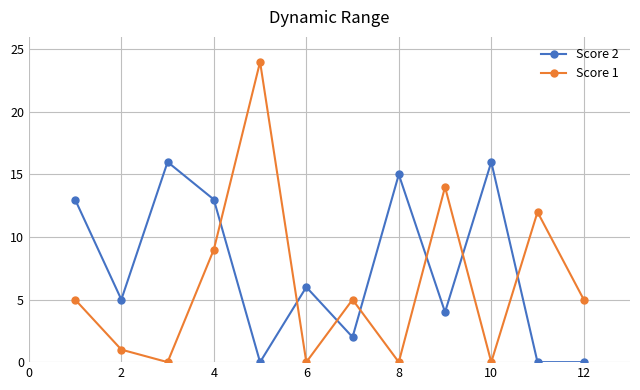

True or false: Score 1 and Score 2 intersect in this chart.

True